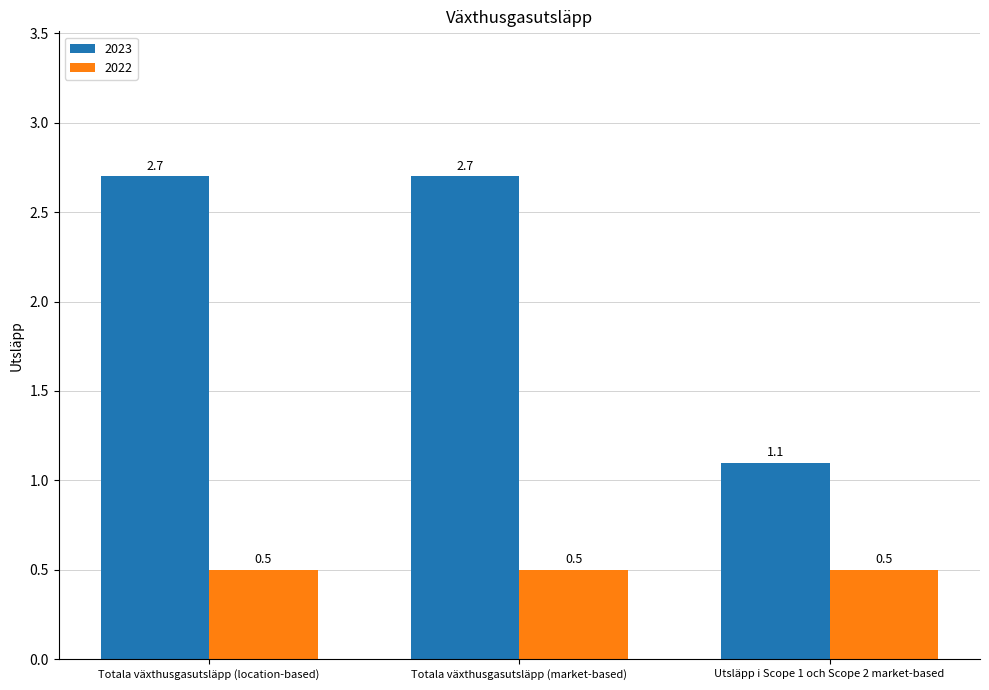

Rank the series by their maximum value, from lowest to highest.

2022, 2023